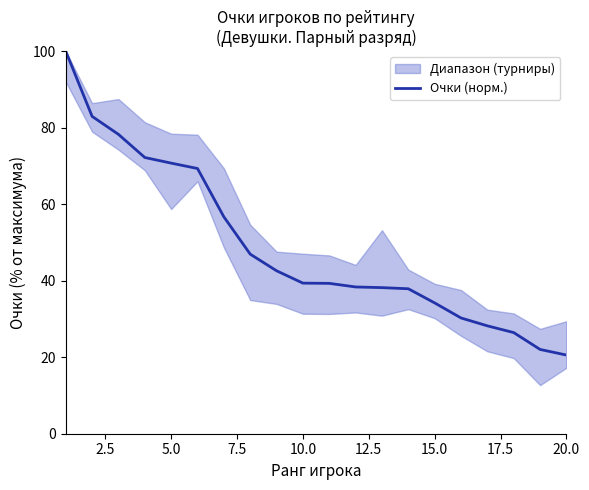

How many data points are less than 39?

9